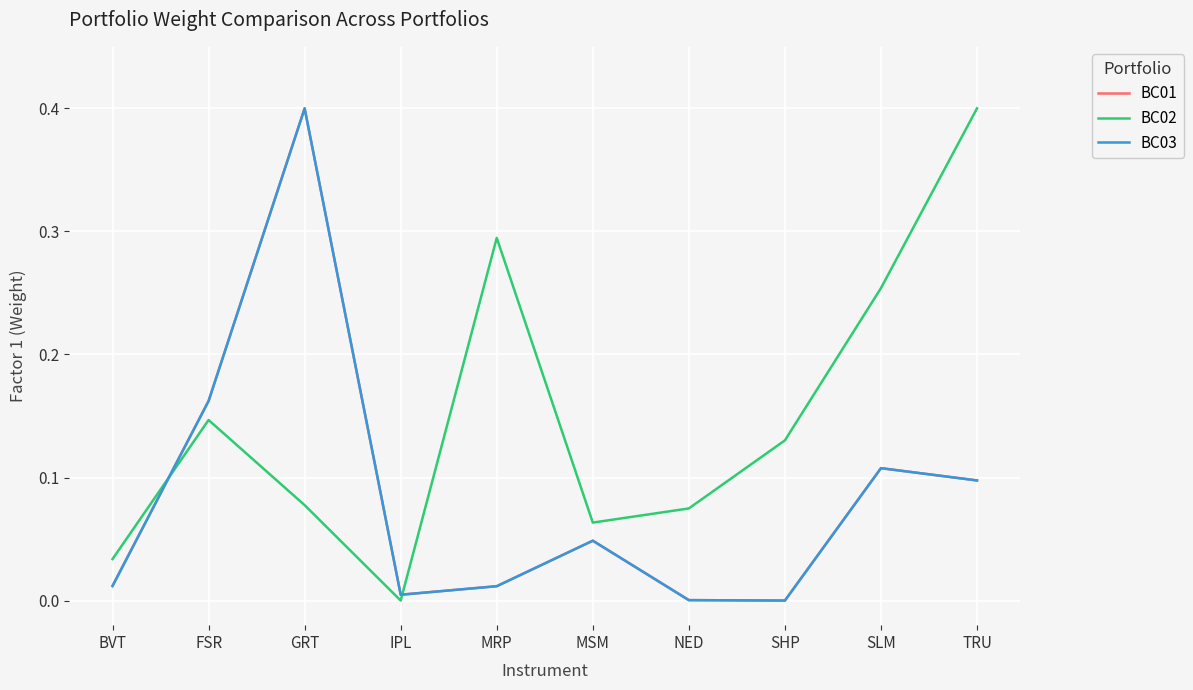

Which series changed the most between SHP and SLM?

BC02